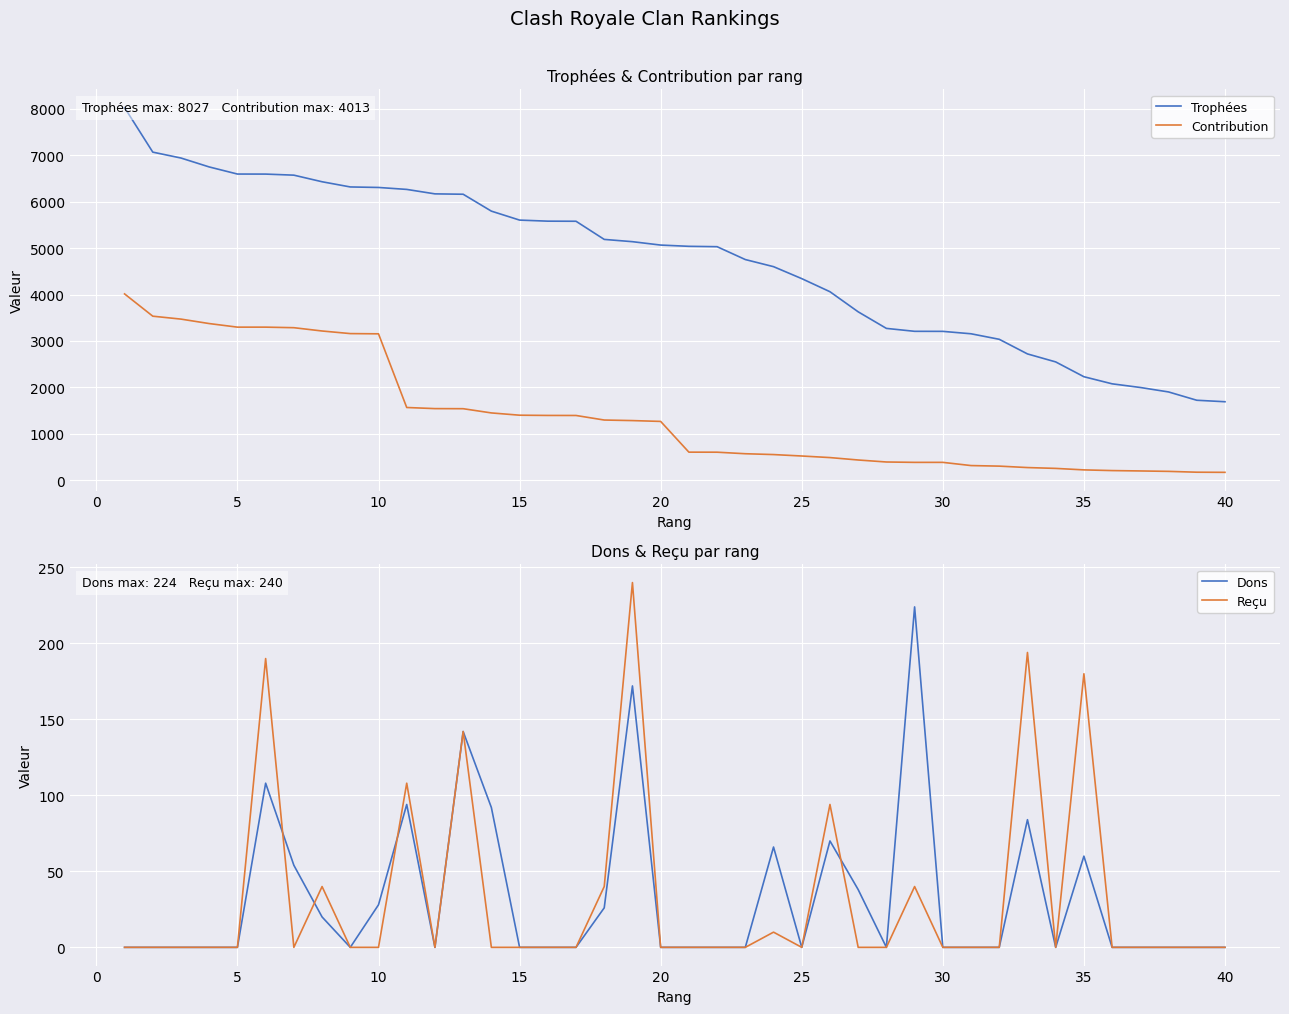

How many categories are shown in the chart?

40